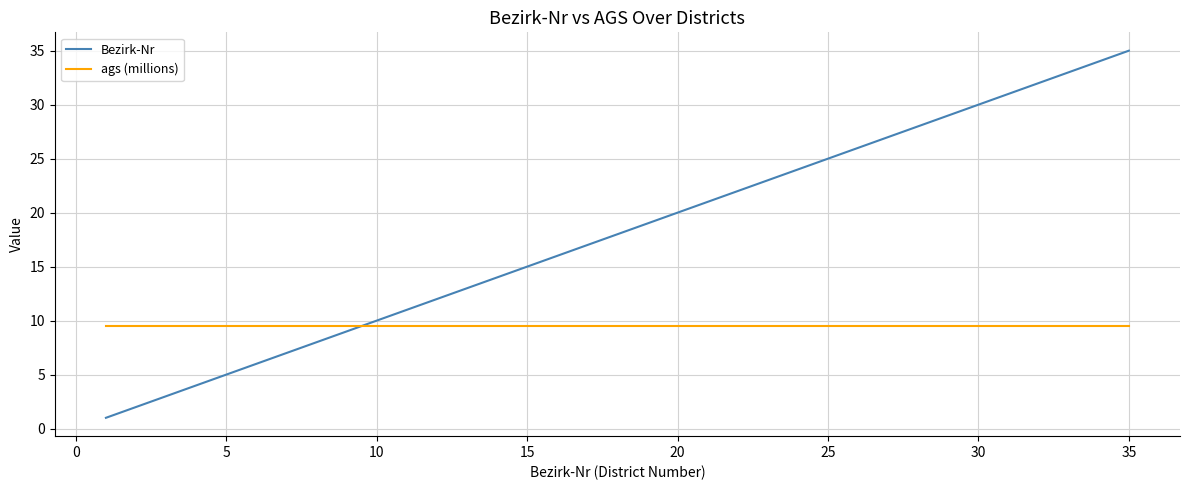

True or false: ags (millions) and Bezirk-Nr intersect in this chart.

True